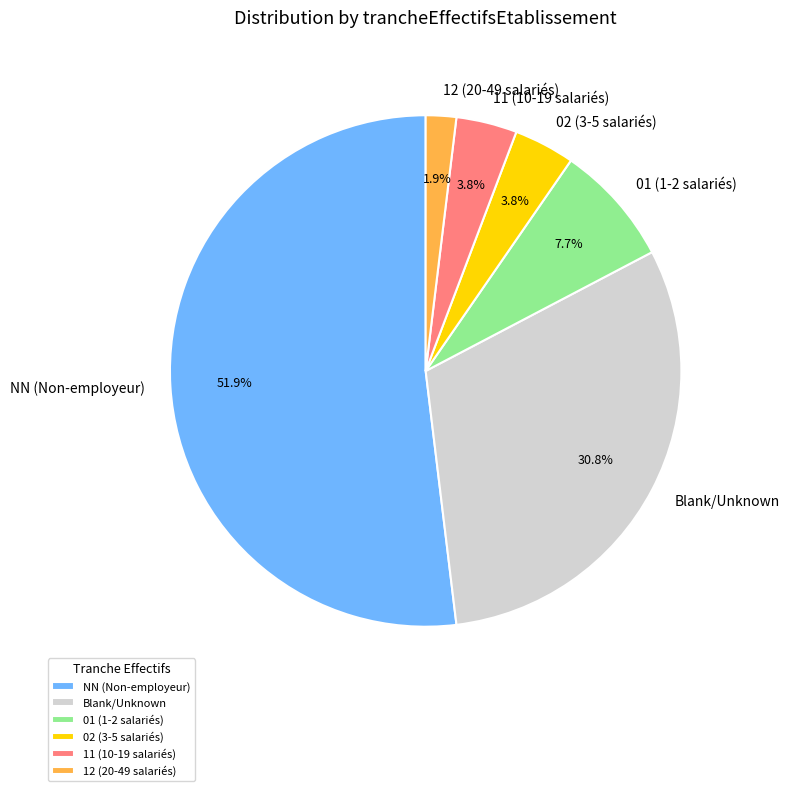

What is the largest slice in the pie chart?

NN (Non-employeur)